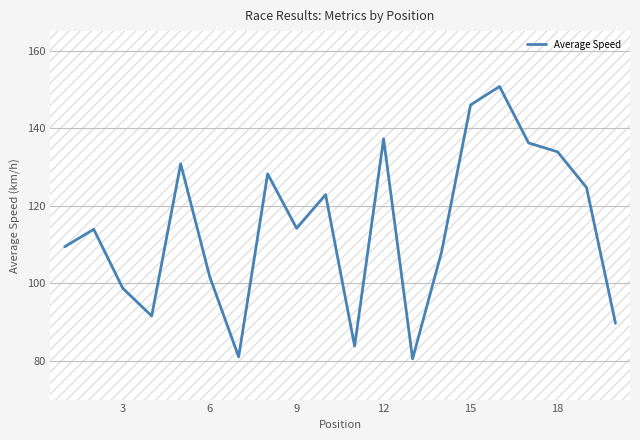

What is the maximum value shown in the chart?

150.7